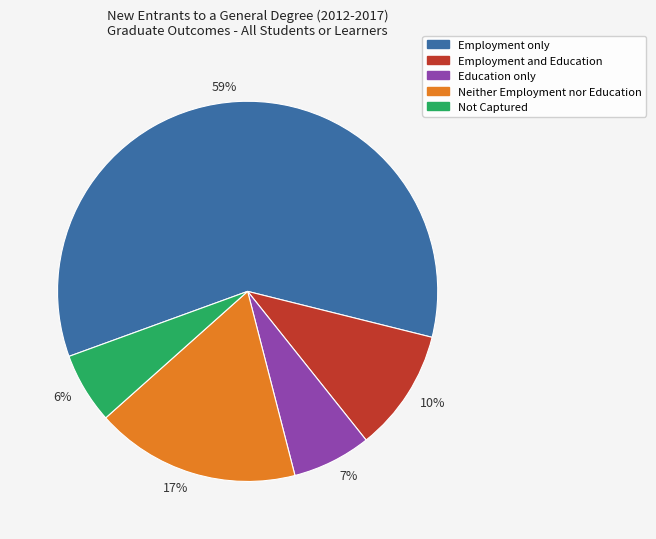

How many segments does this pie chart have?

5